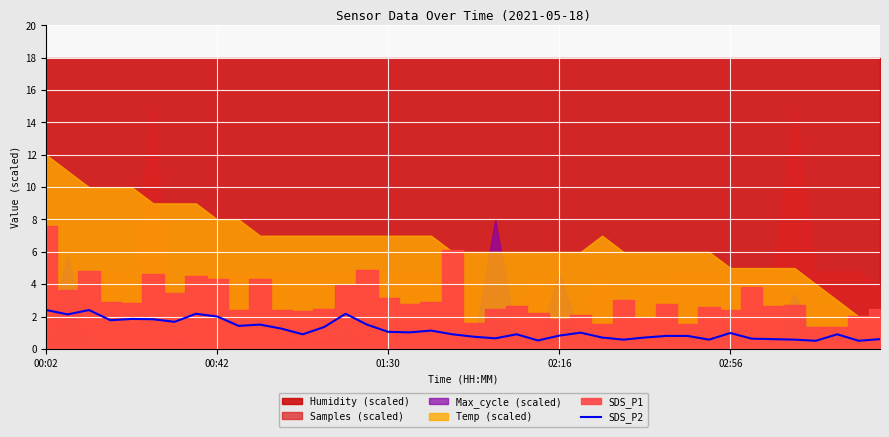

Count the number of categories in the chart.

40